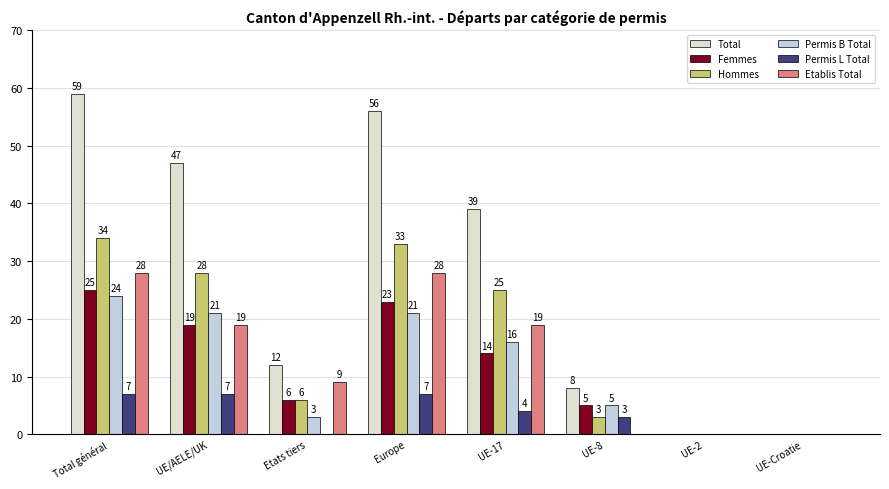

At how many categories does at least one series exceed 42?

3